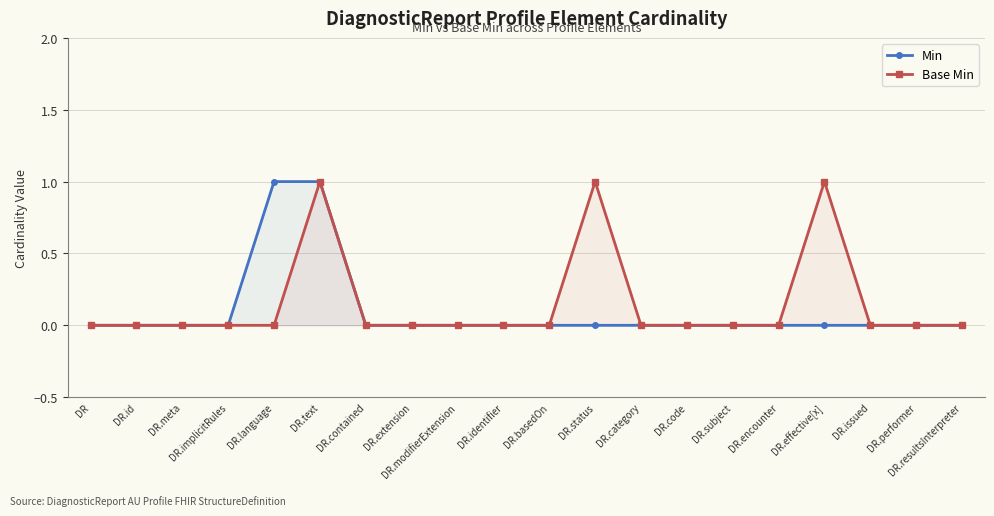

What is the label of the 10th point from the right?

DR.basedOn